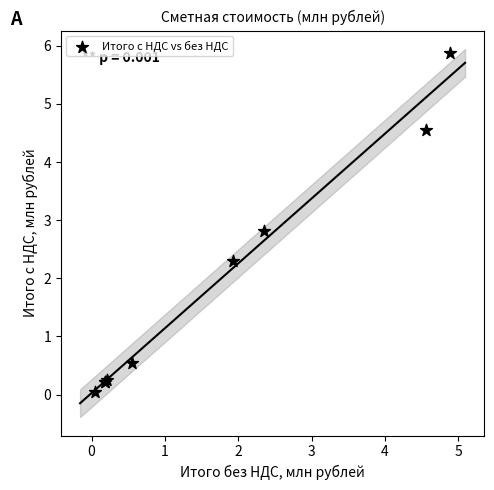

What Y value in the scatter plot is closest to 2?

2.3